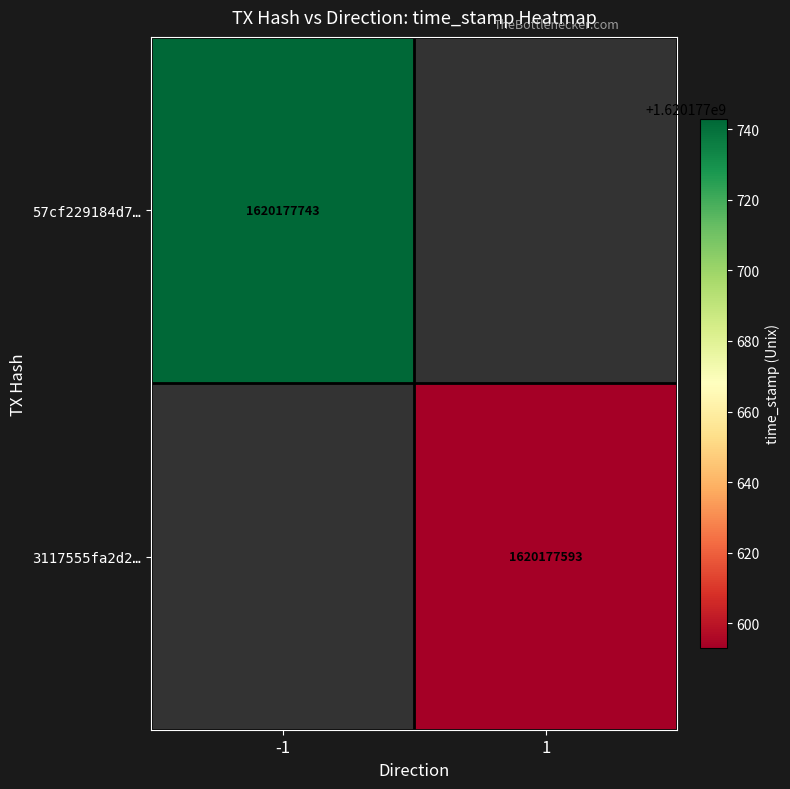

Which series has the largest total across all categories?

57cf229184d71bee5317b831e4750998af618d1